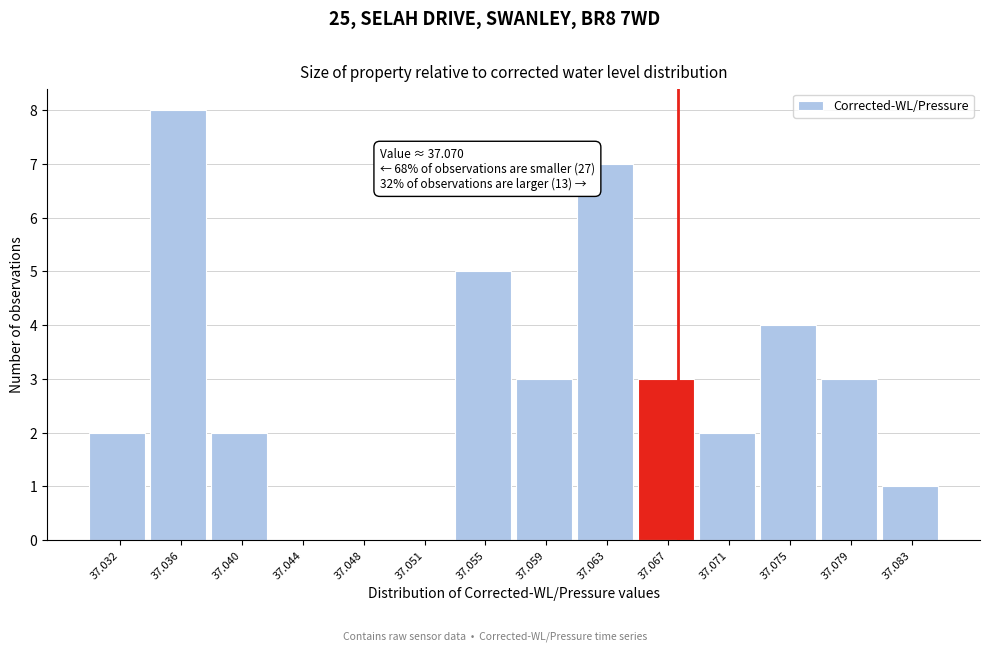

Reading left to right, transcribe all the data shown in this chart.

37.032=2	37.036=8	37.040=2	37.044=0	37.048=0	37.051=0	37.055=5	37.059=3	37.063=7	37.067=3	37.071=2	37.075=4	37.079=3	37.083=1